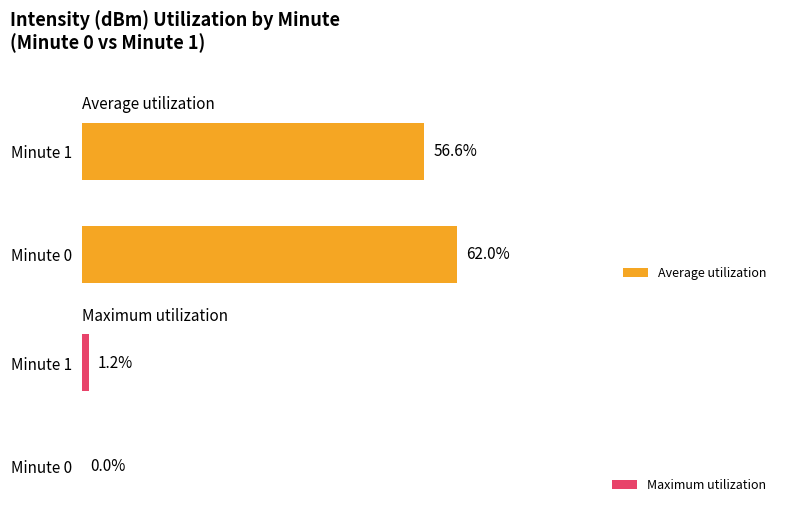

Reading left to right, list all the values displayed in this chart.

Average utilization: 62.0	56.6
Maximum utilization: 0.0	1.2